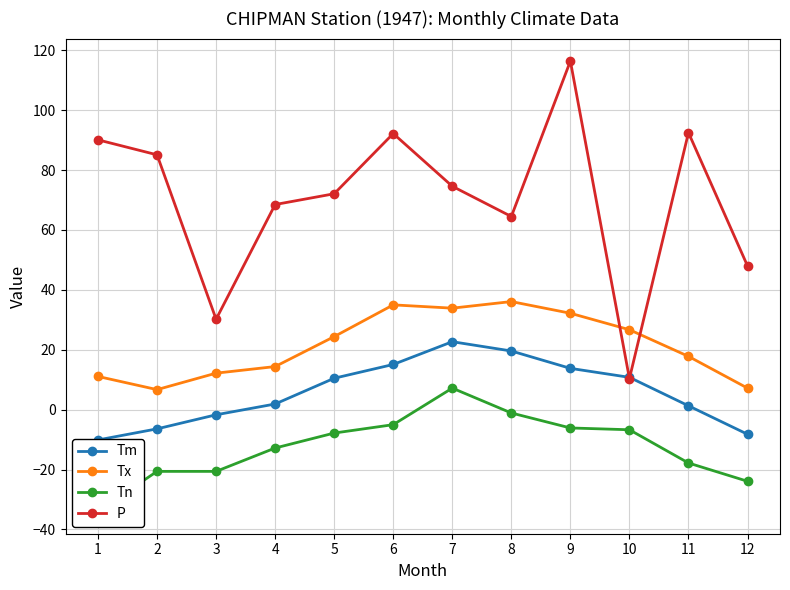

At 4, list the series in order from largest to smallest.

P, Tx, Tm, Tn